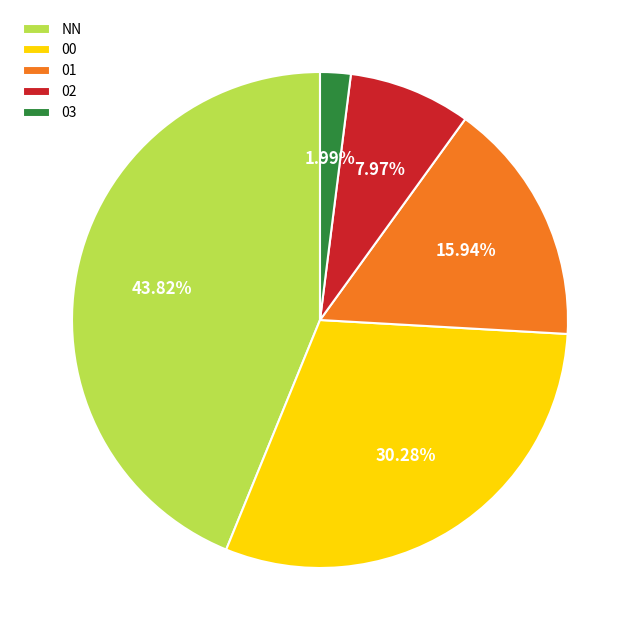

Which category has the biggest portion of the pie?

NN